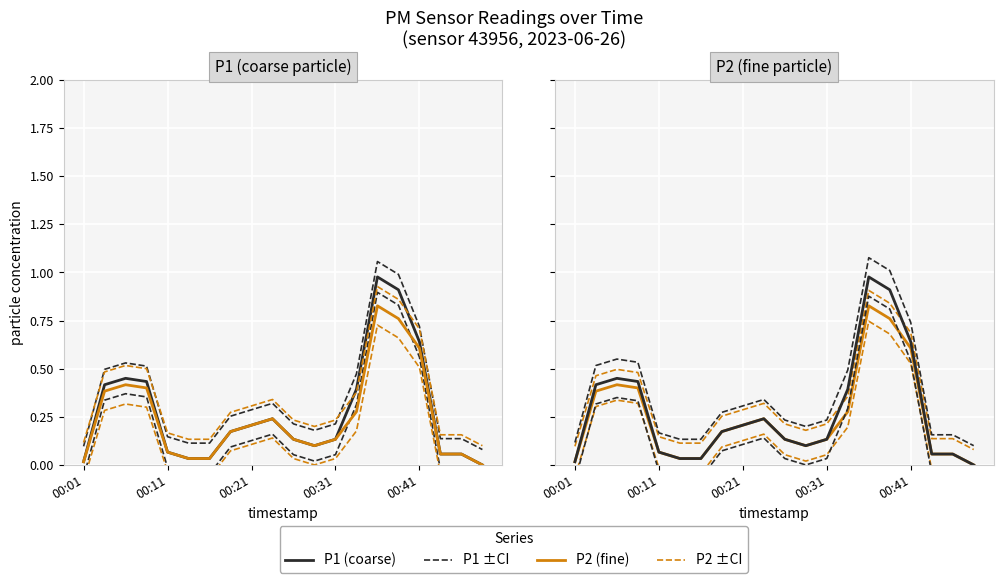

The P2 (fine) +CI series shows 0.3 at 14. True or false?

False